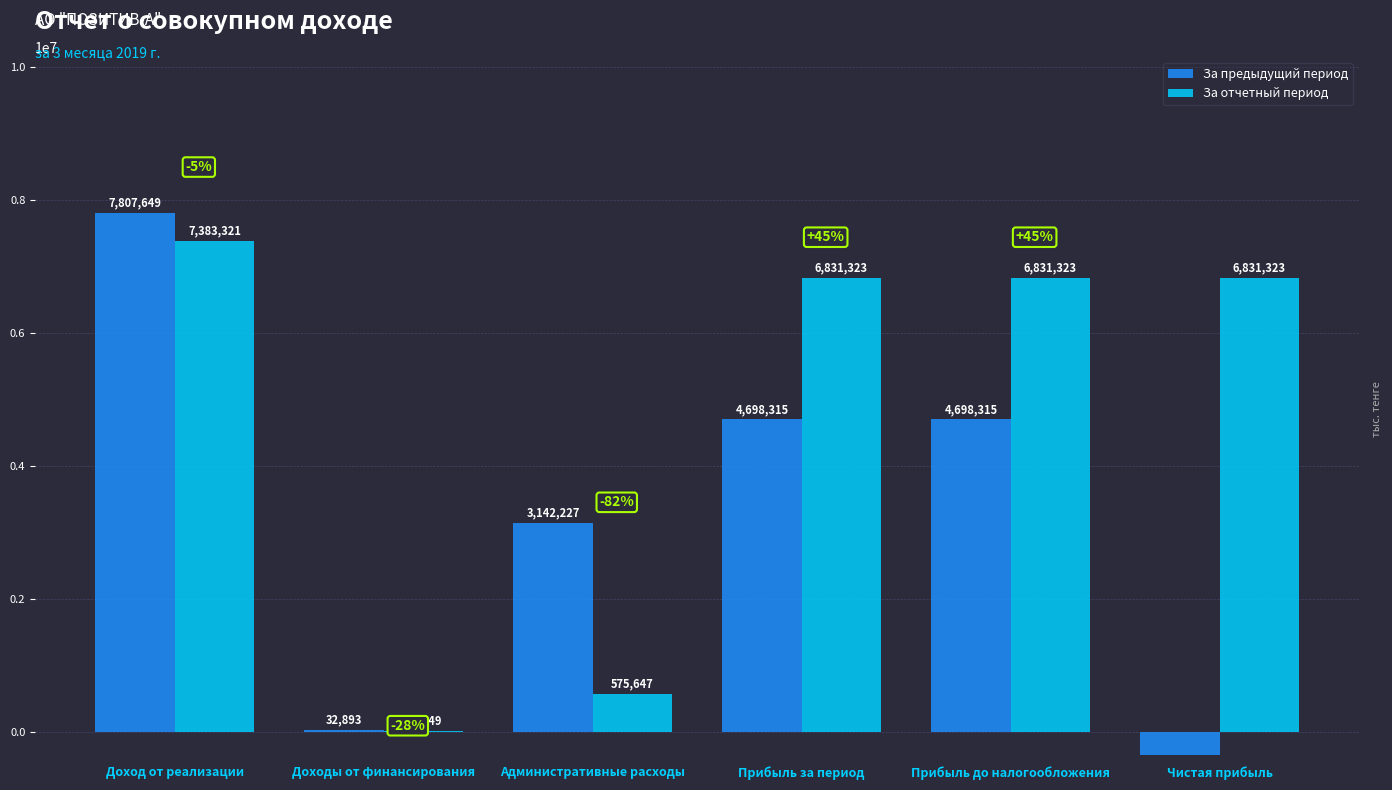

At which label is За предыдущий период closest to 3734494?

Административные расходы